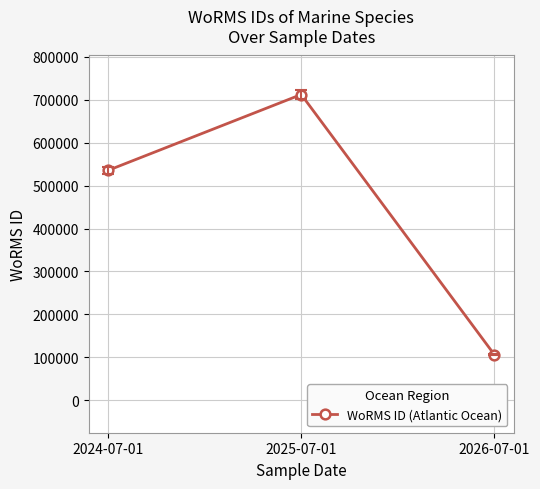

Count the number of categories in the chart.

3